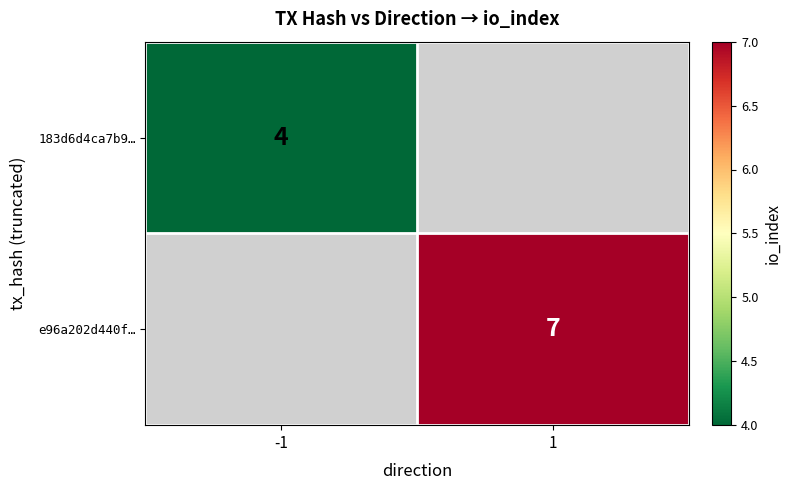

The e96a202d440f… series shows 7 at 1. True or false?

True